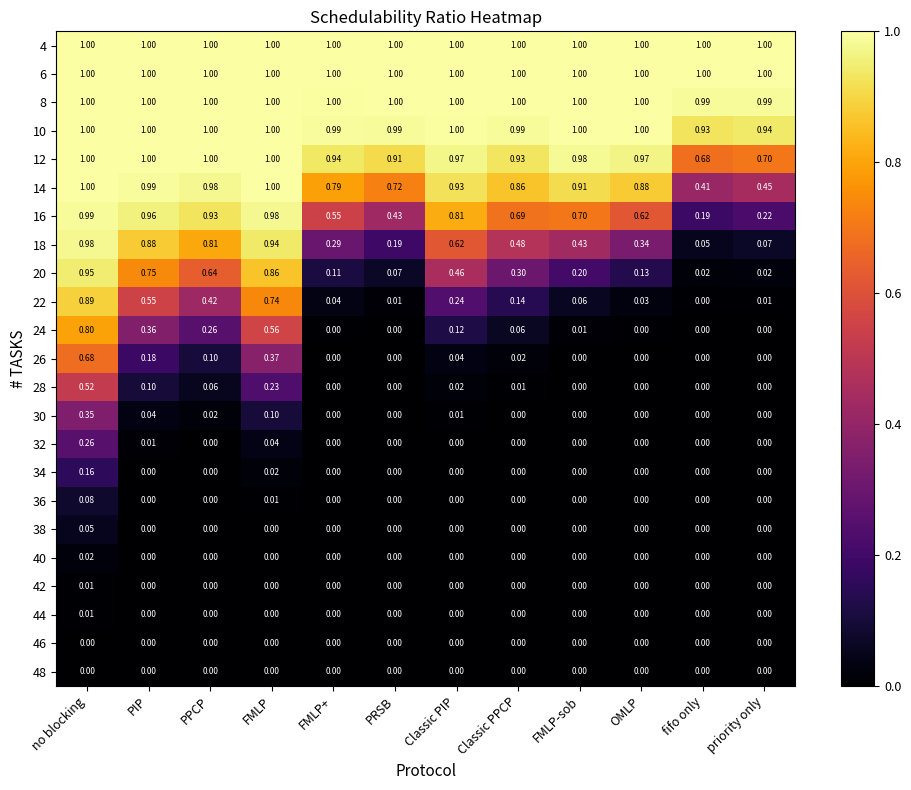

What is the greatest value displayed?

1.0